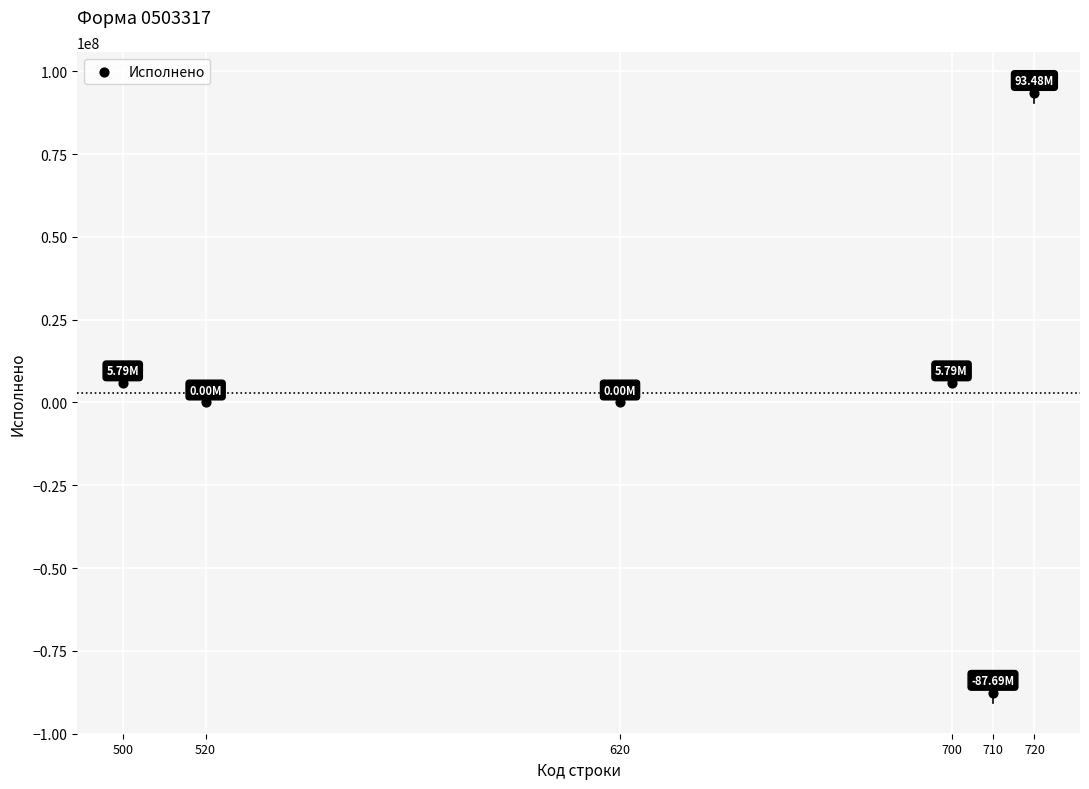

What is the range of X values (max minus min)?

220.0